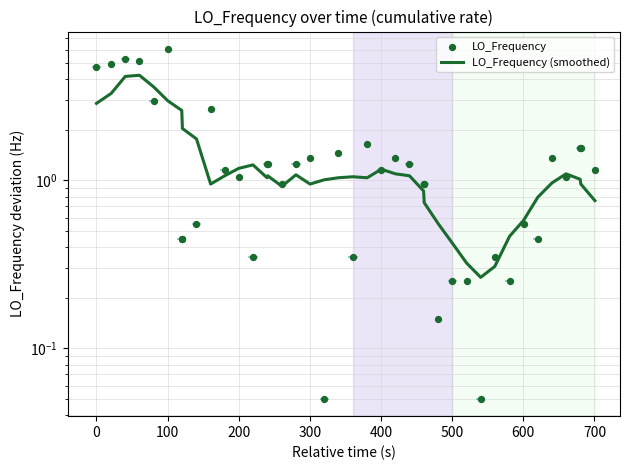

At which category is the sum across all series the highest?

100